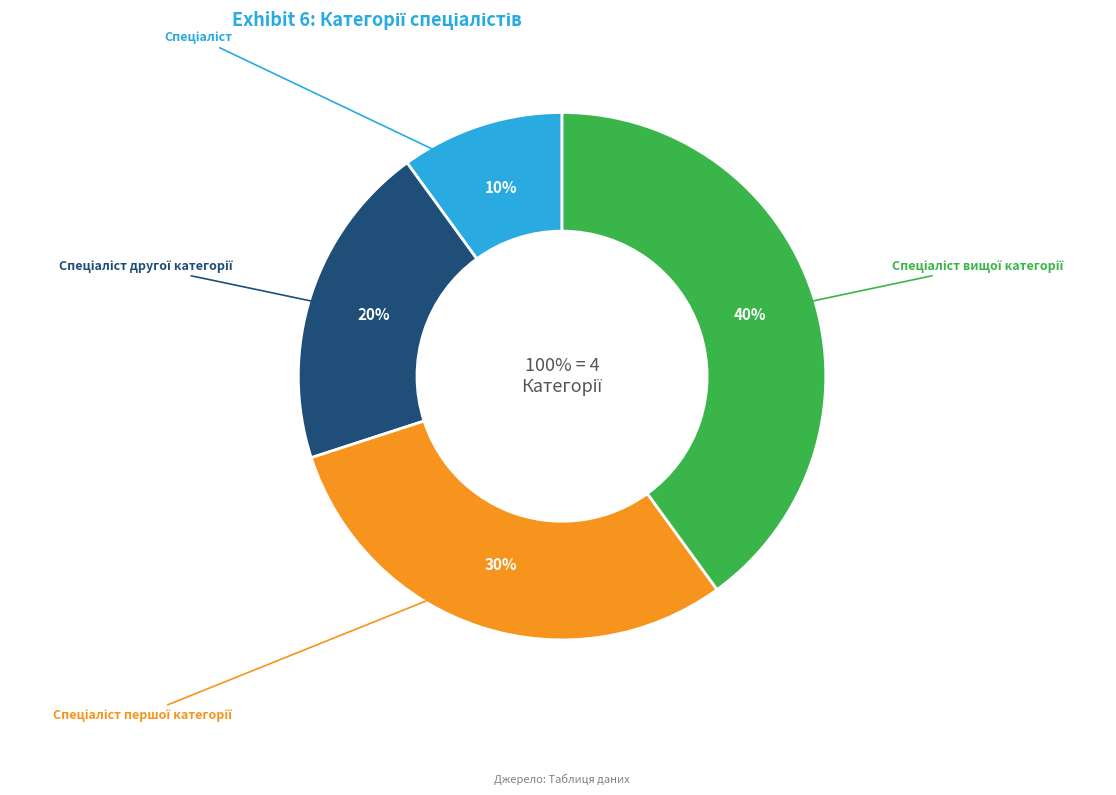

What percentage is the Спеціаліст першої категорії slice, to the nearest percent?

30%